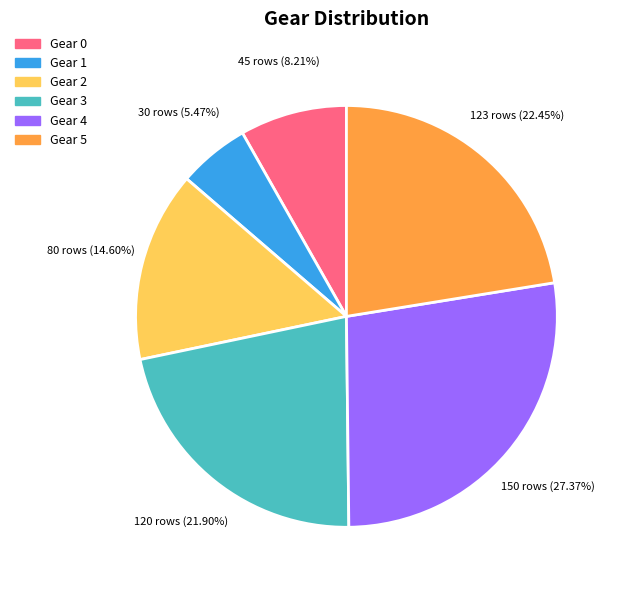

What is the smallest slice in the pie chart?

Gear 1